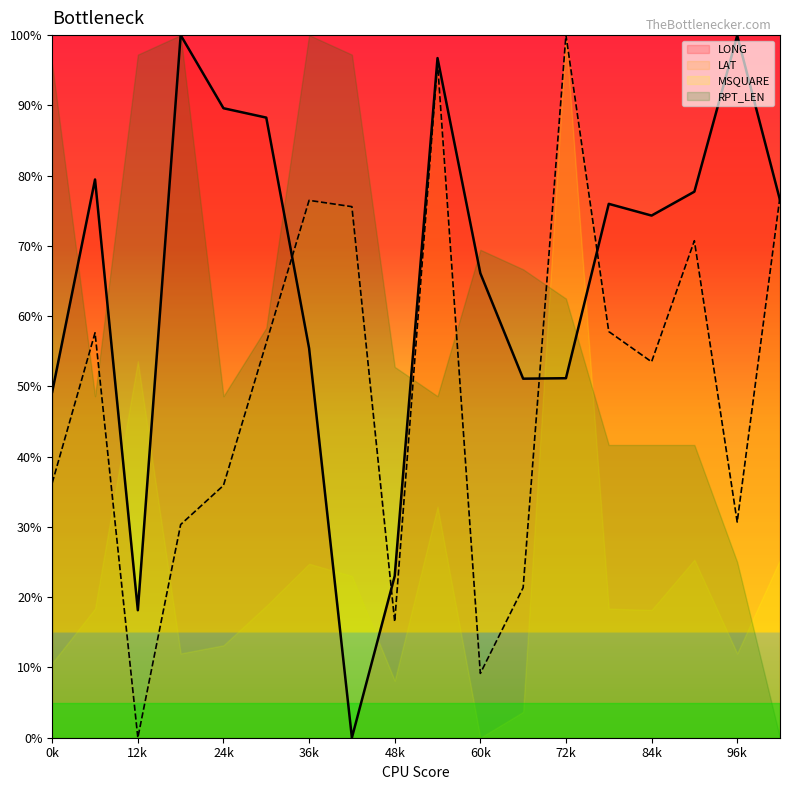

At how many categories does at least one series exceed 79?

11